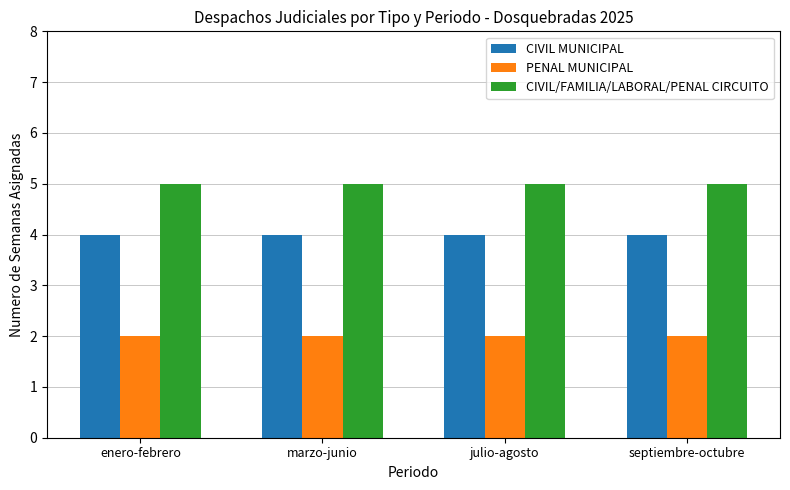

What is the lowest value of the PENAL MUNICIPAL series?

2